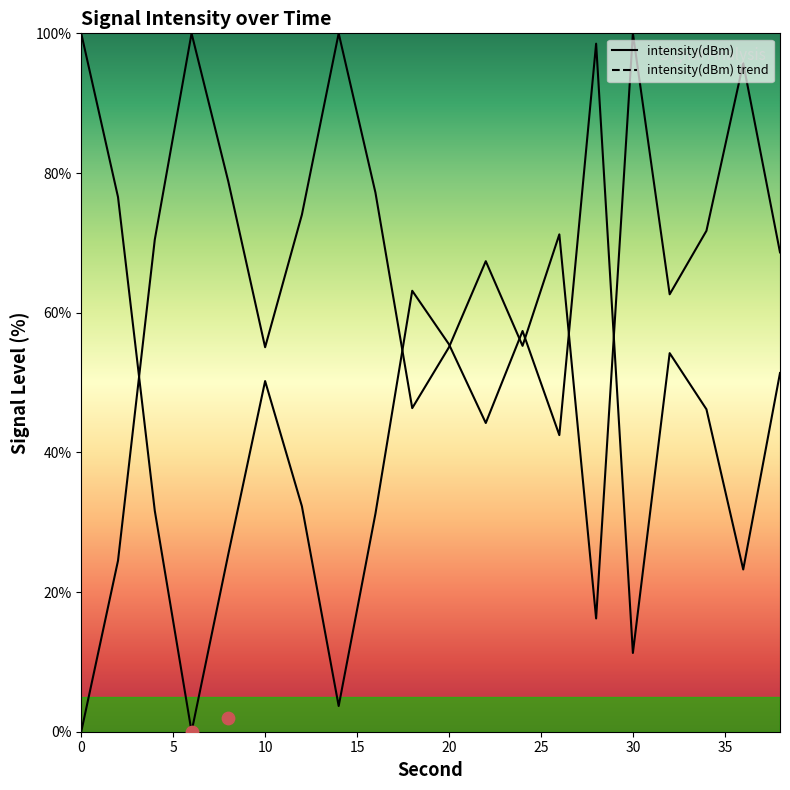

What is the change in value from 12 to 36?

-9.1